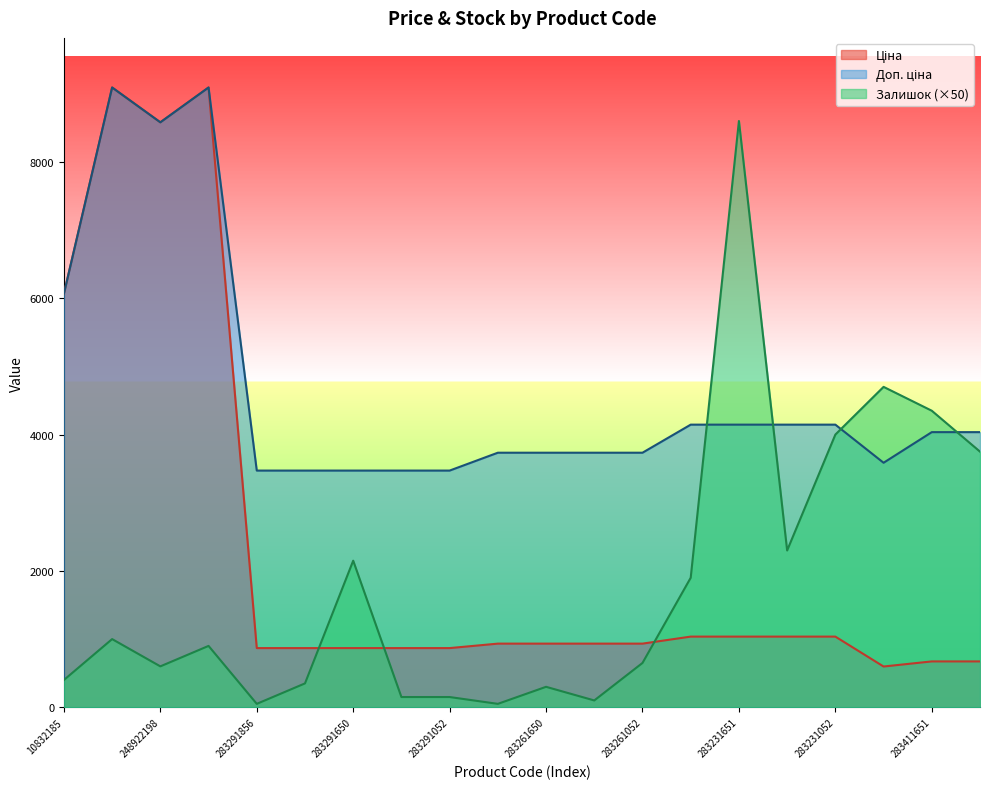

The value of Ціна at 283291651 is 524.9. True or false?

False